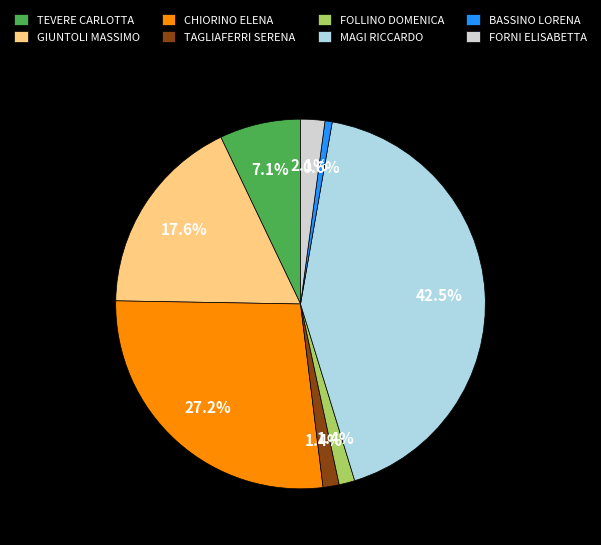

What portion of the pie excludes FORNI ELISABETTA?

97.9%